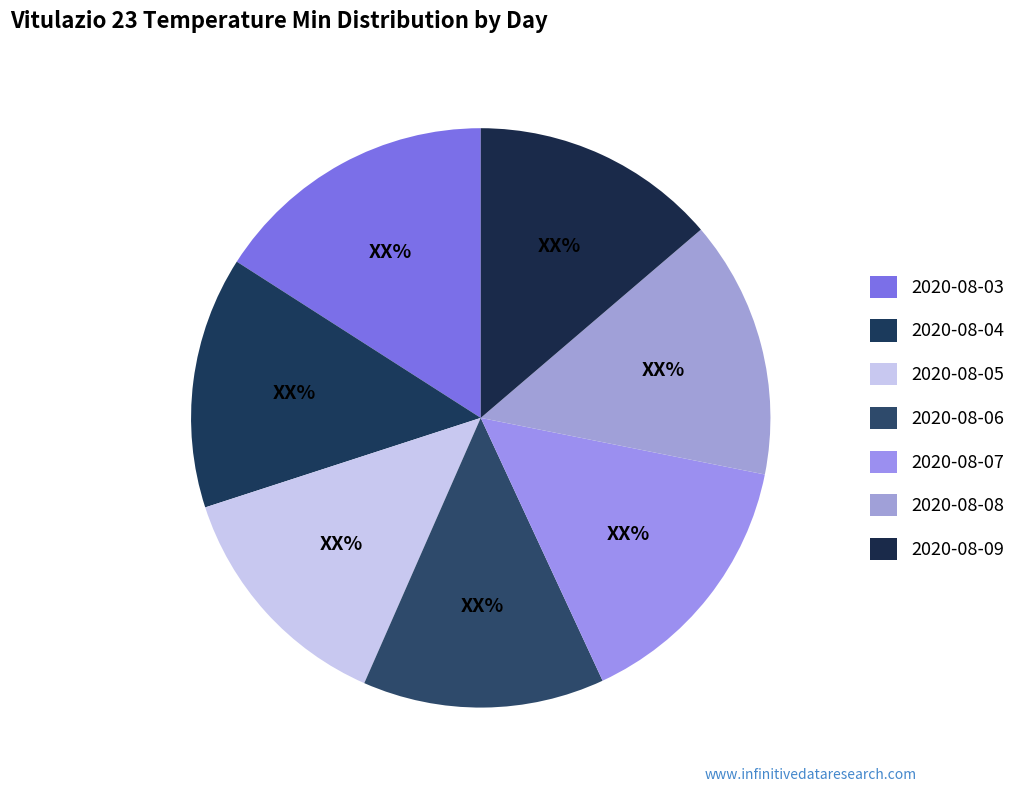

What portion of the pie excludes 2020-08-05?

86.6%